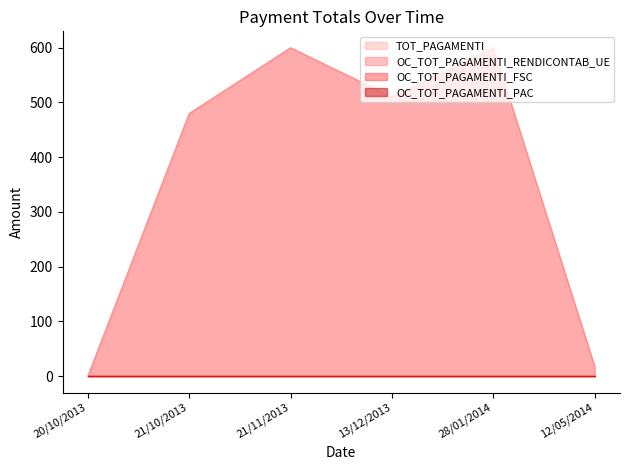

True or false: TOT_PAGAMENTI and OC_TOT_PAGAMENTI_RENDICONTAB_UE cross at least once.

False